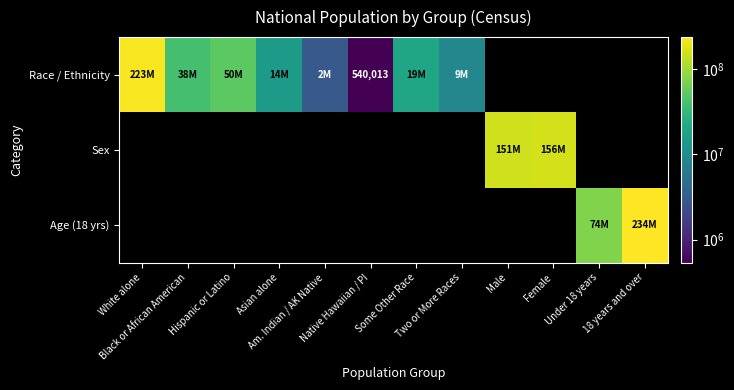

Rank the series by their average value, from highest to lowest.

Race / Ethnicity, Sex, Age (18 yrs)